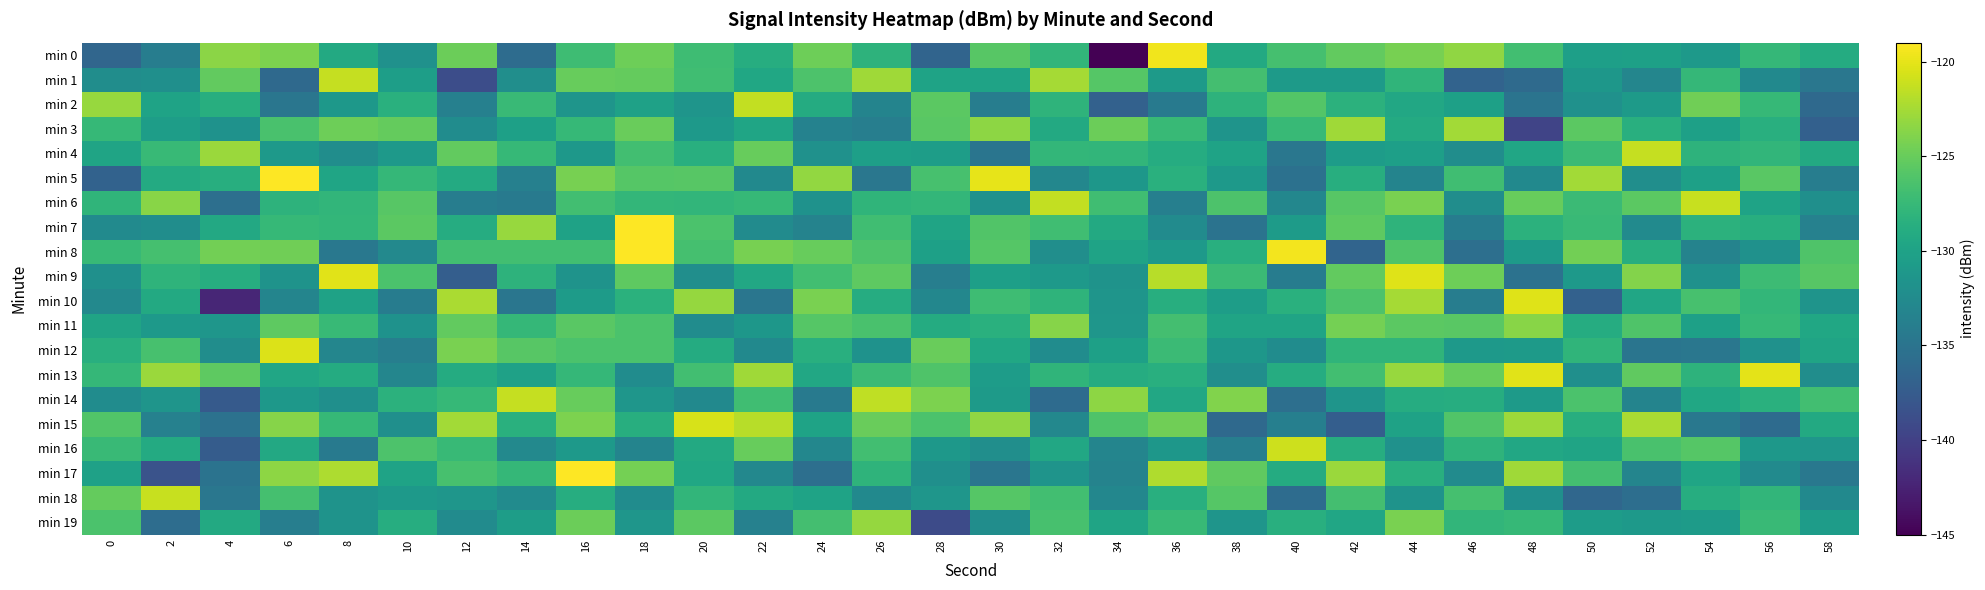

Which series changed the most between 20 and 58?

min 15